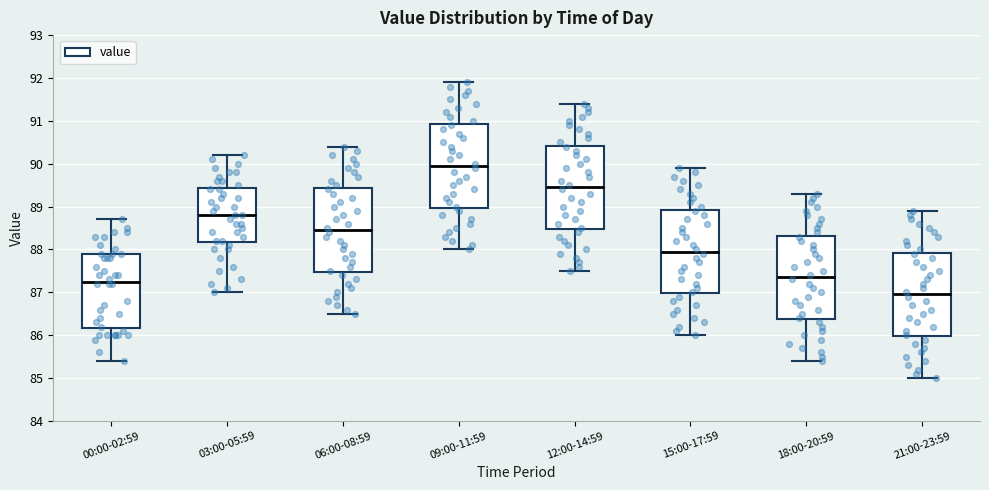

Which box has the highest median line?

09:00-11:59